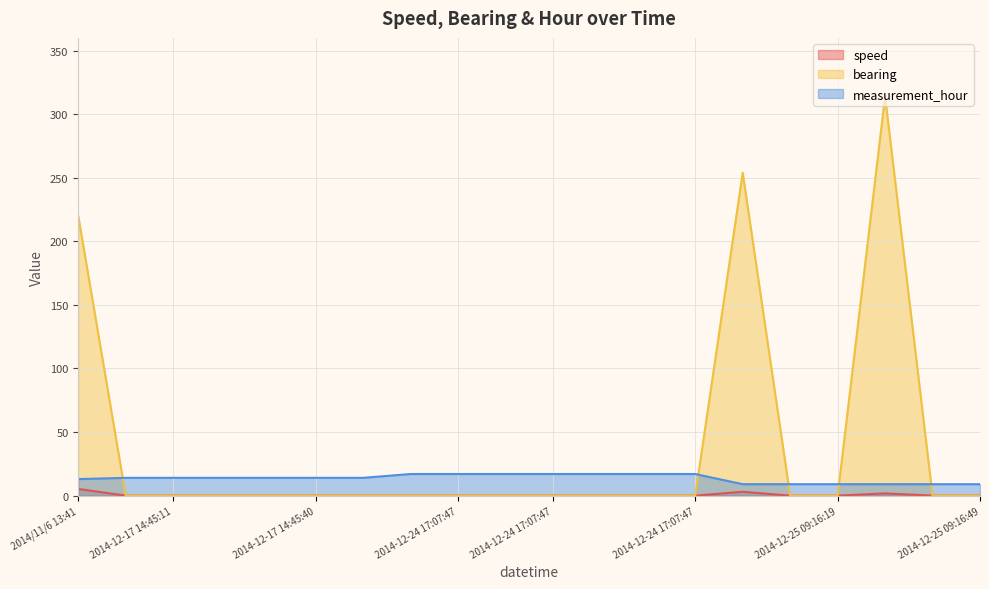

What are all the series names shown in the legend?

speed, bearing, measurement_hour